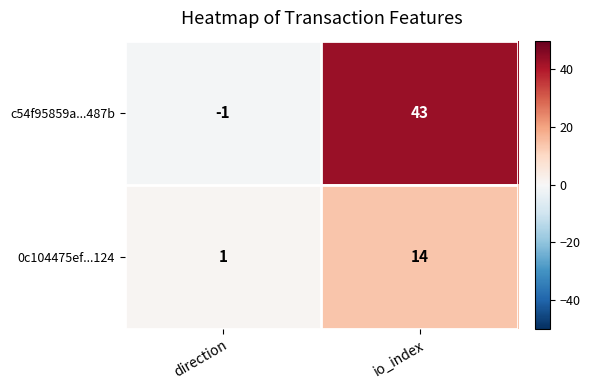

Reading right to left, what are all the values shown in this chart?

c54f95859a...487b: io_index=43	direction=-1
0c104475ef...124: io_index=14	direction=1